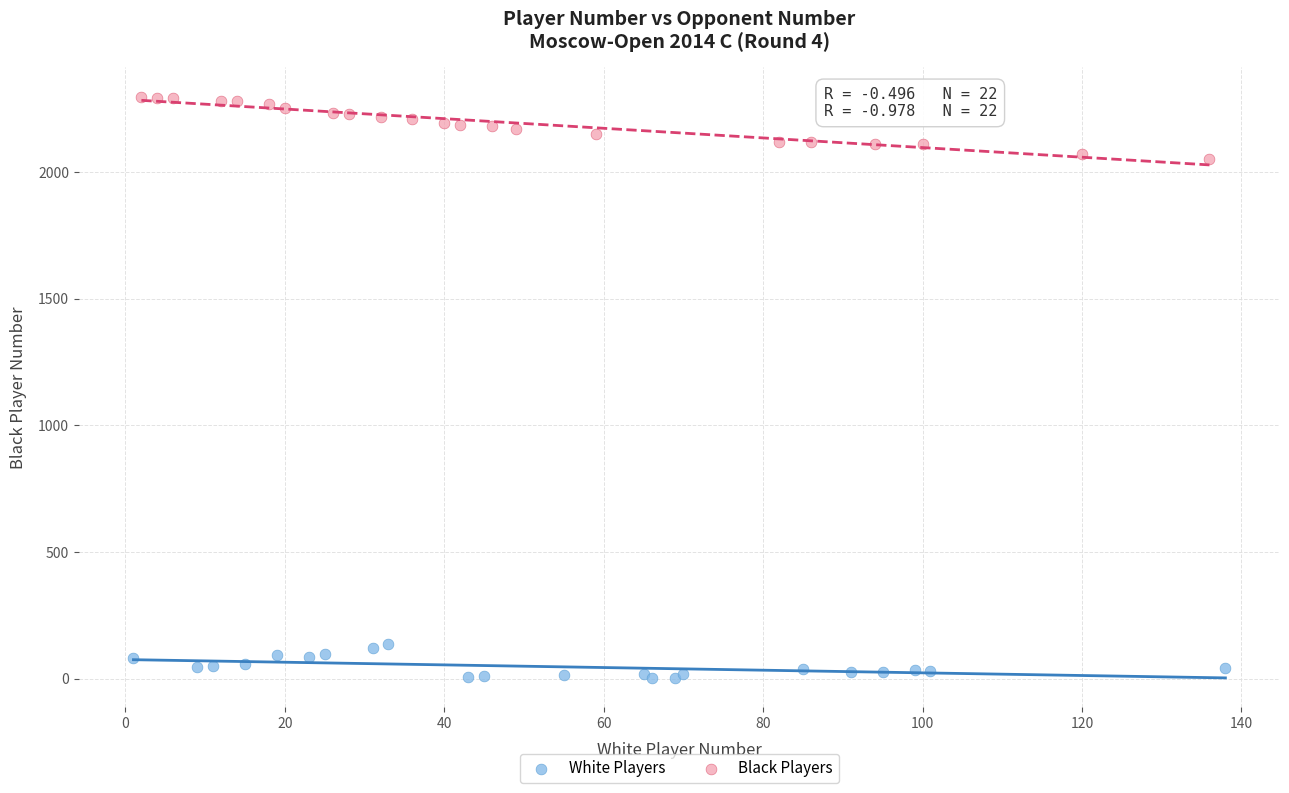

Which series reaches the maximum Y coordinate?

Black Players